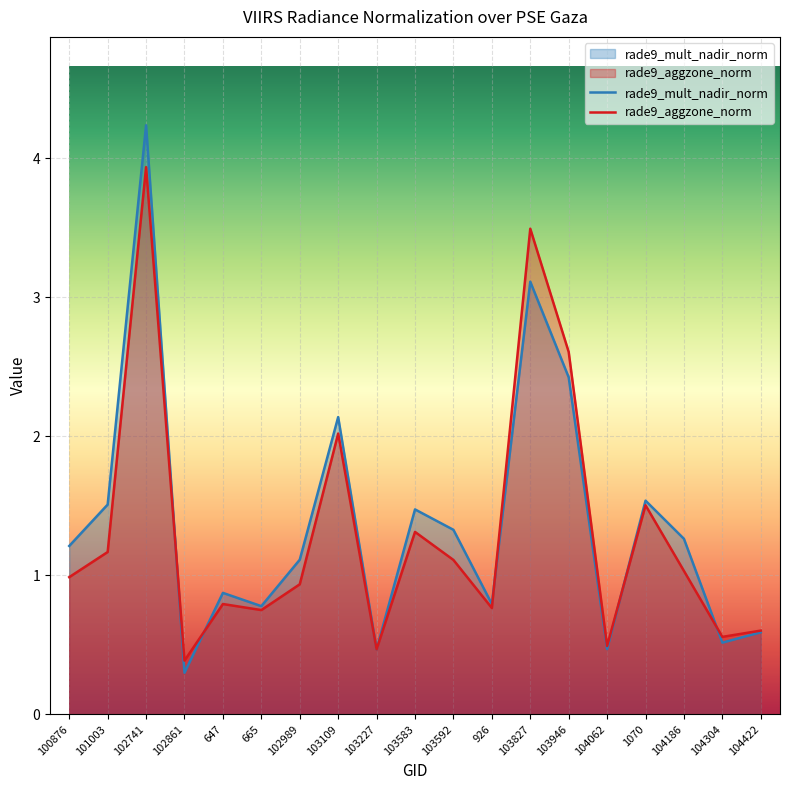

What is the label of the 10th point from the right?

103583